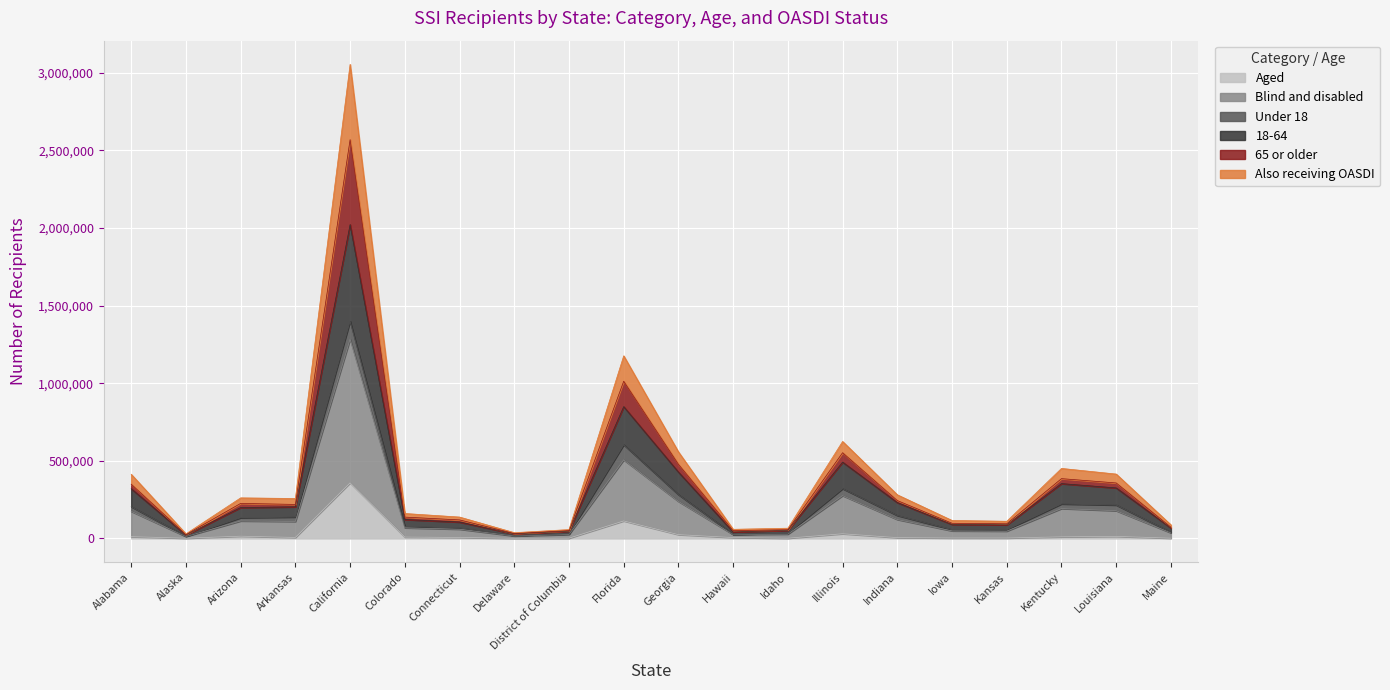

True or false: 65 or older and Also receiving OASDI intersect in this chart.

False